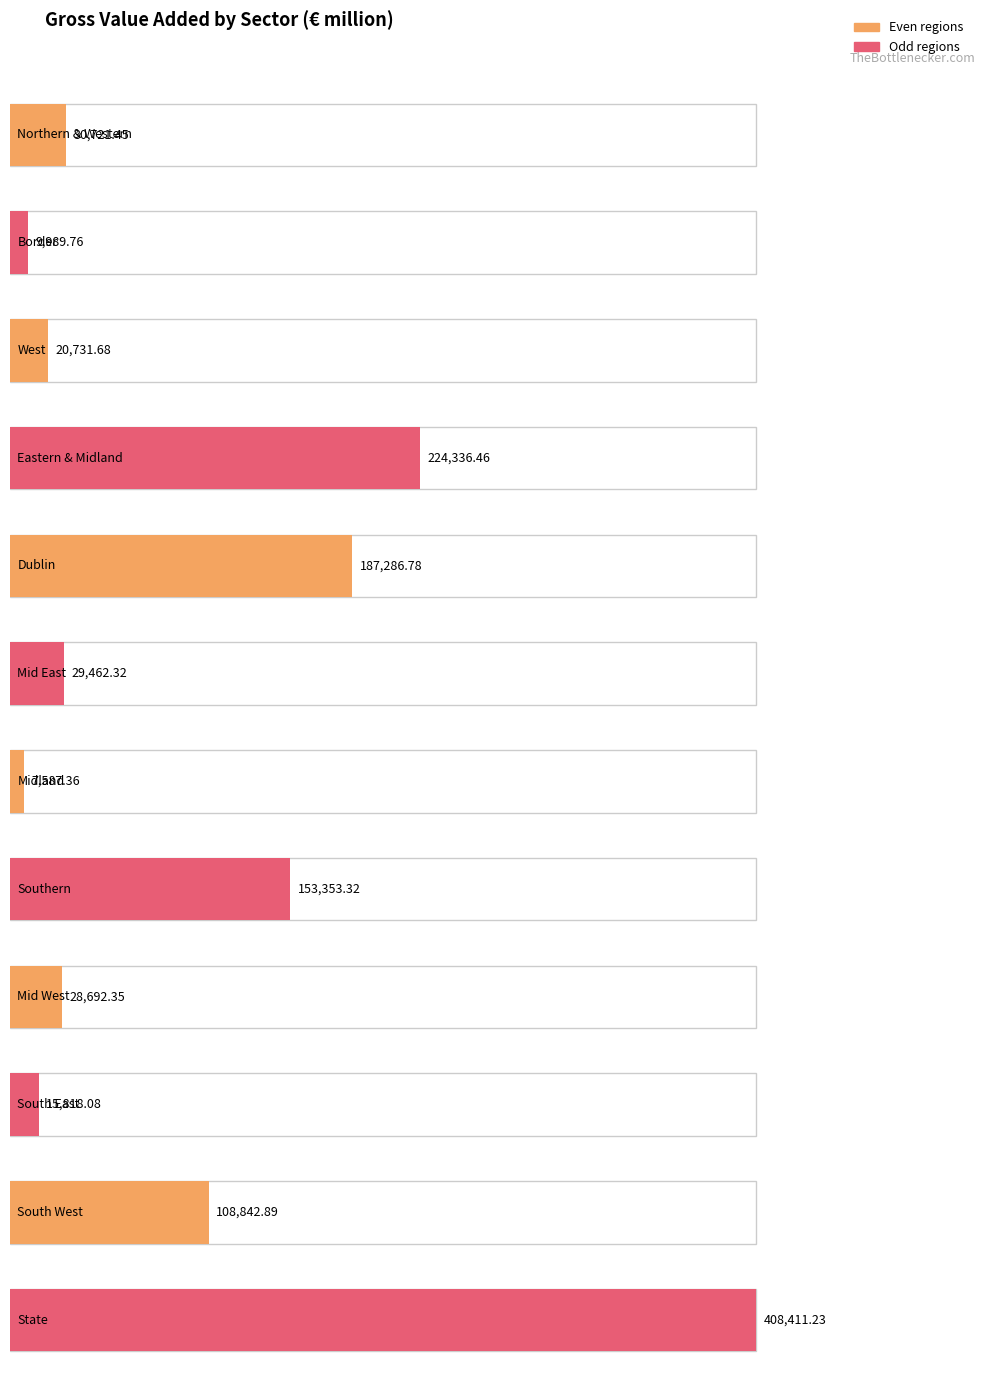

Where is the data nearest to the value 207999?

Eastern & Midland